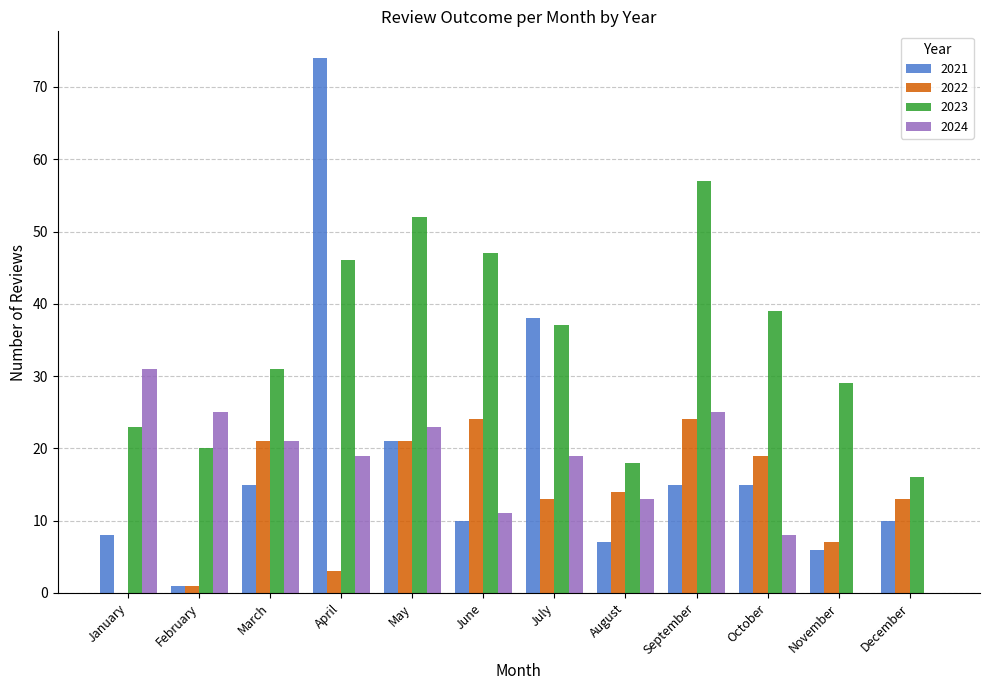

Reading left to right, transcribe all the data shown in this chart.

2021: January=8	February=1	March=15	April=74	May=21	June=10	July=38	August=7	September=15	October=15	November=6	December=10
2022: January=0	February=1	March=21	April=3	May=21	June=24	July=13	August=14	September=24	October=19	November=7	December=13
2023: January=23	February=20	March=31	April=46	May=52	June=47	July=37	August=18	September=57	October=39	November=29	December=16
2024: January=31	February=25	March=21	April=19	May=23	June=11	July=19	August=13	September=25	October=8	November=0	December=0